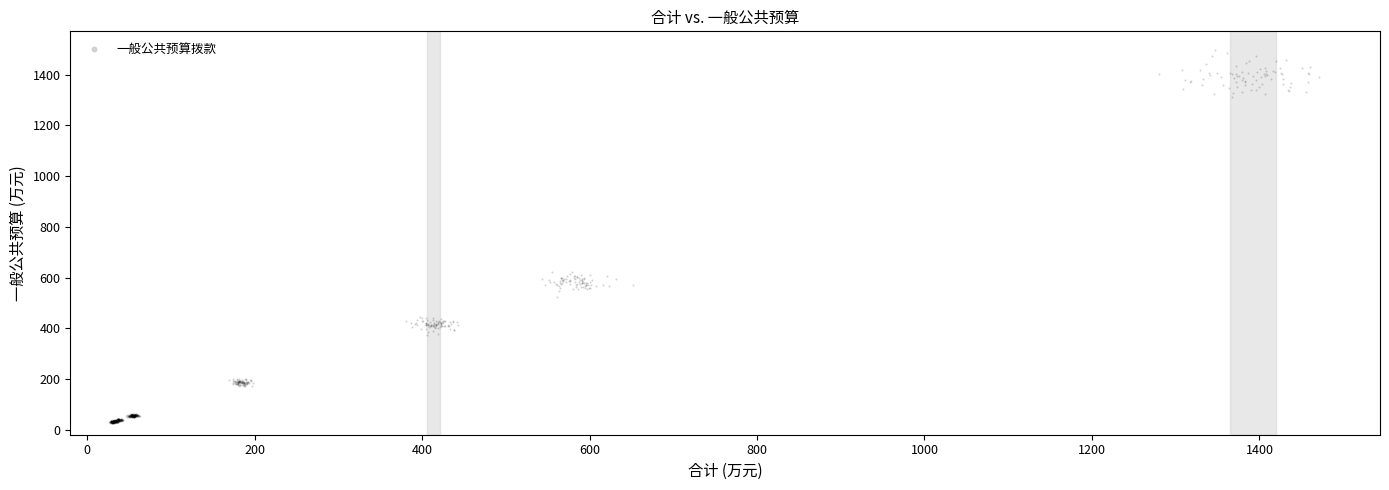

What is the range of X values (max minus min)?

1445.2